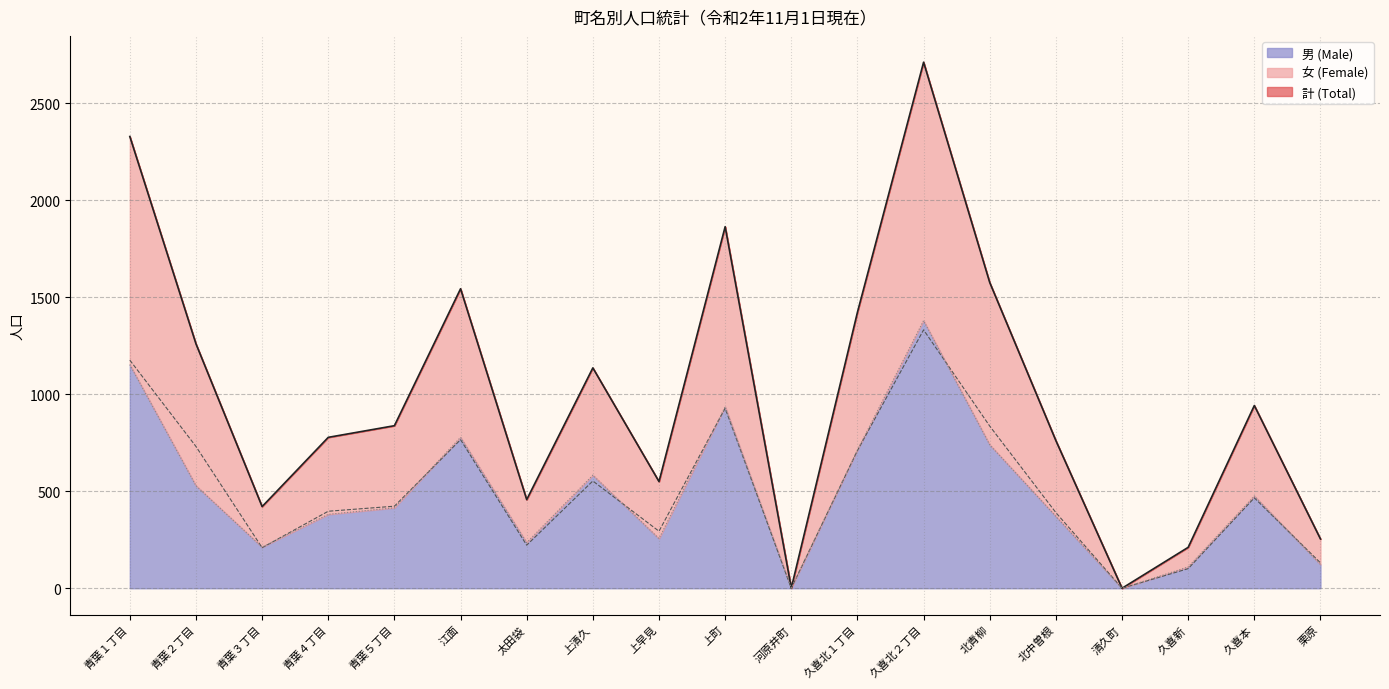

Read the 男 (Male) value at 上町.

936